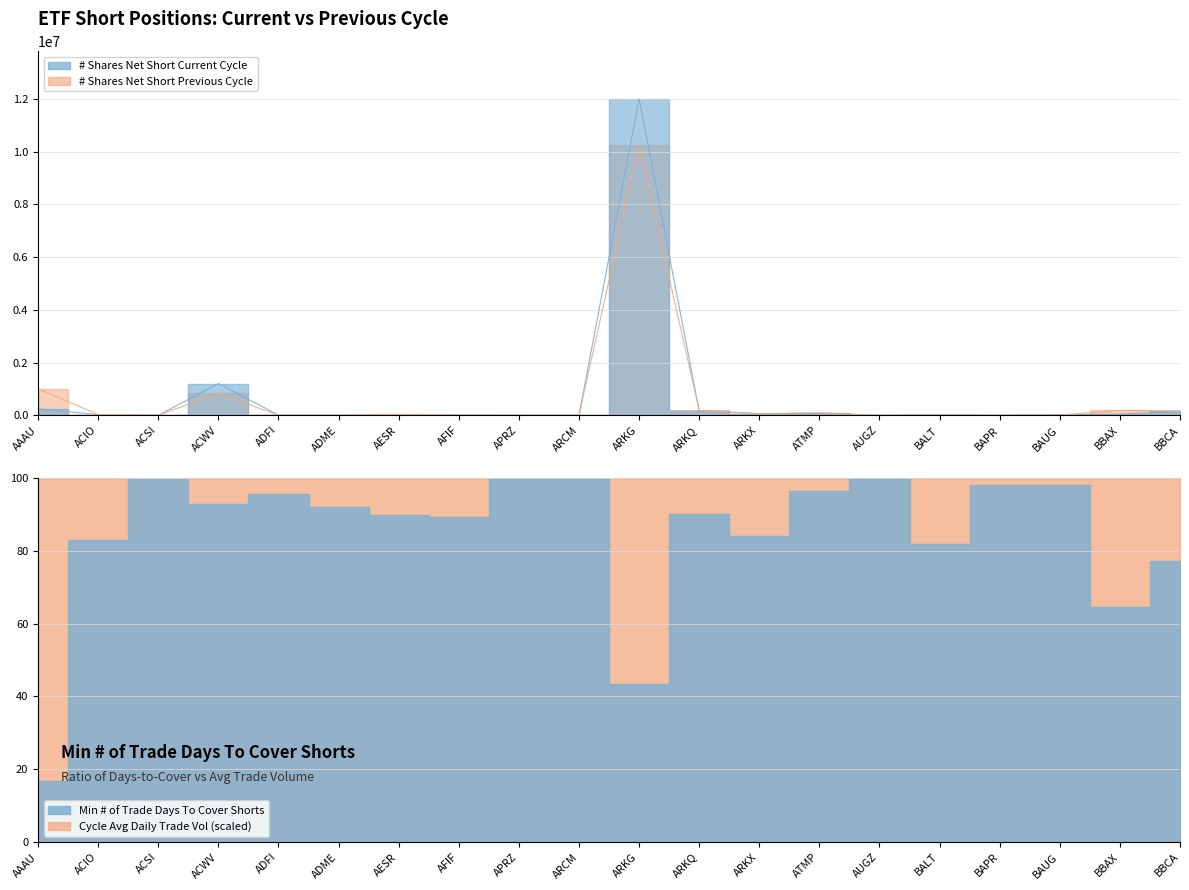

The value of # Shares Net Short Previous Cycle at ACSI is 325. True or false?

False